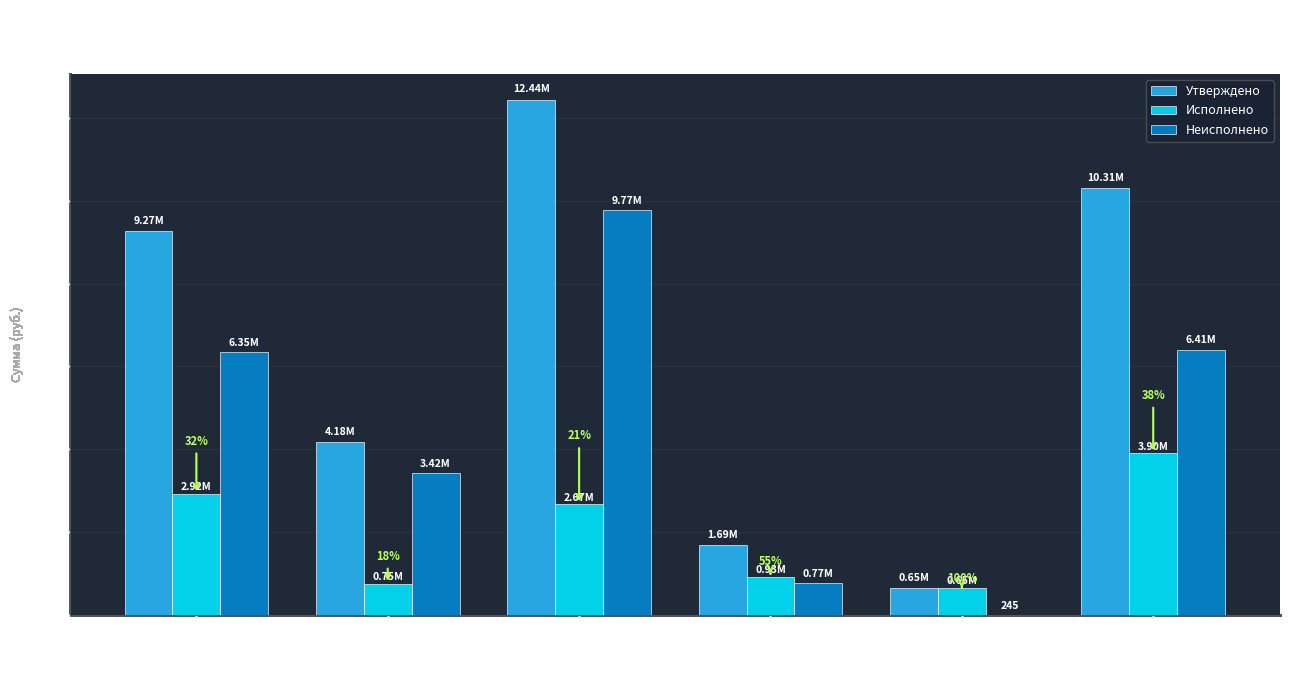

At which label does Утверждено first exceed 9270882?

НАЛОГИ НА ИМУЩЕСТВО